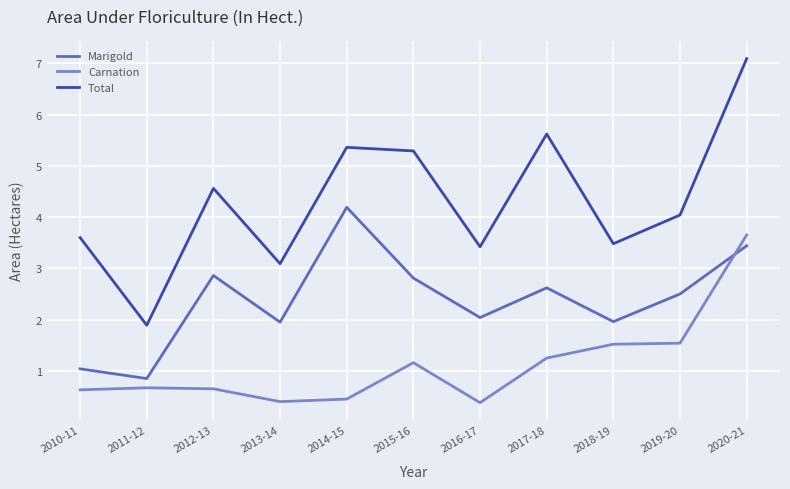

Between 2010-11 and 2011-12, which series saw the biggest shift?

Total